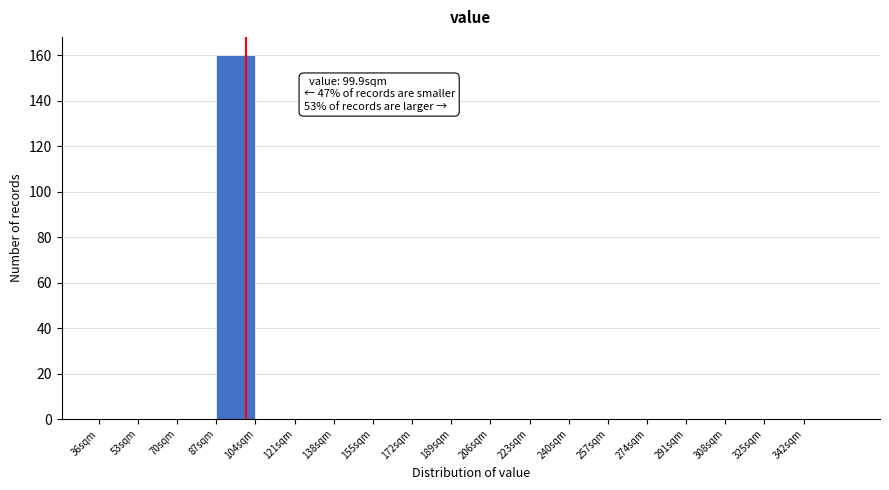

Which range on the x-axis has the tallest bar?

87 to 104